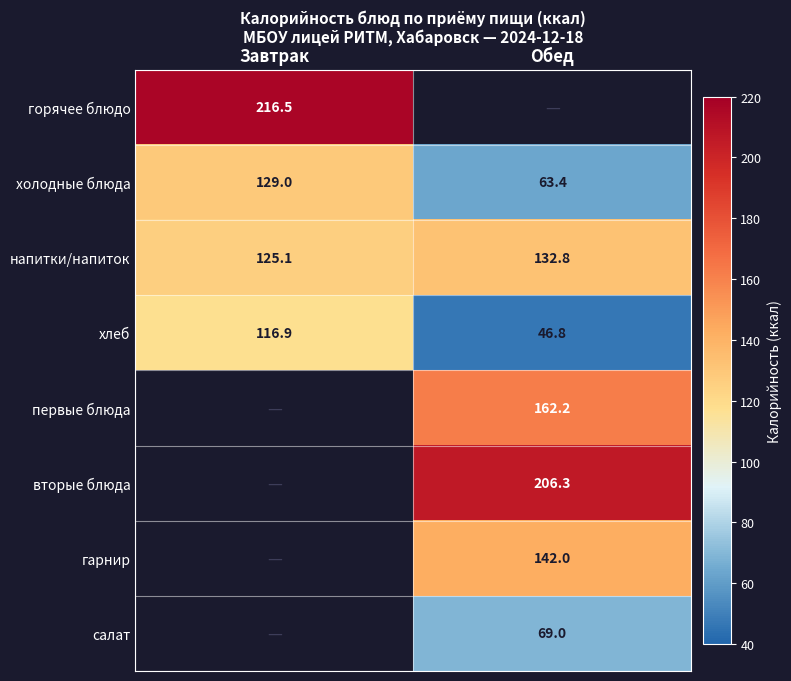

At which category is the sum across all series the highest?

Обед